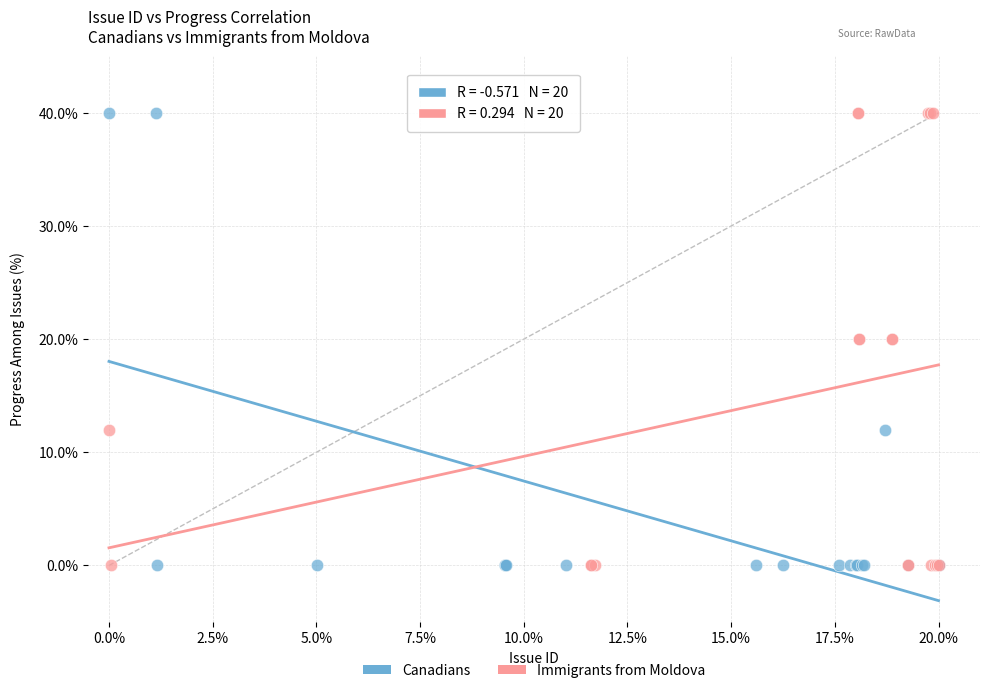

What are all the series names shown in the legend?

Canadians, Immigrants from Moldova